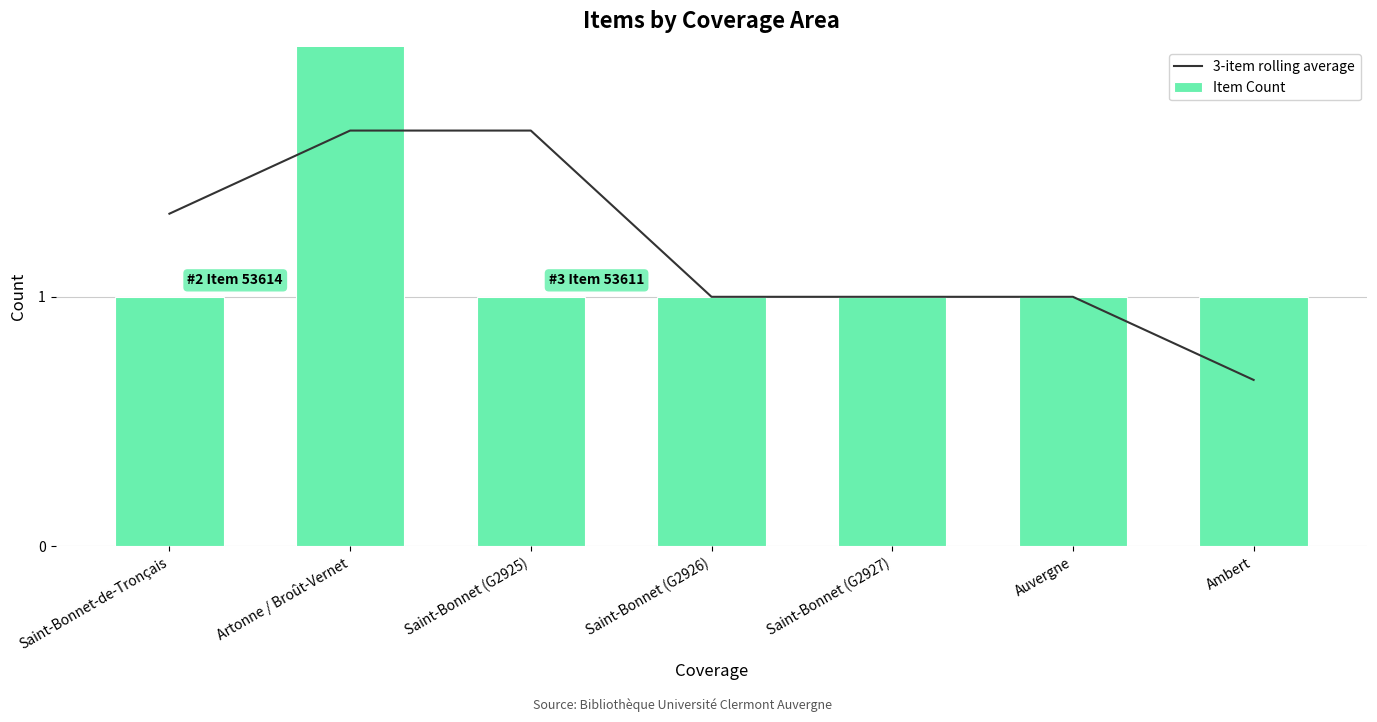

Count the number of data series in this chart.

2